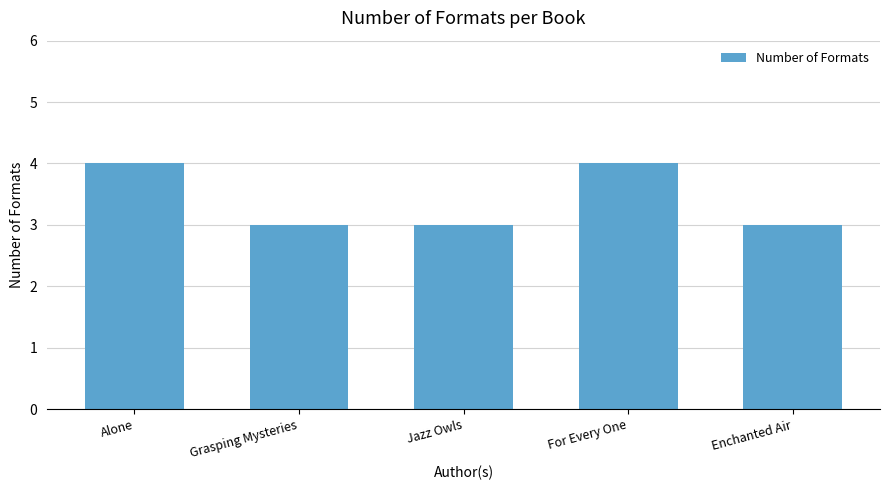

Read the value at Enchanted Air.

3